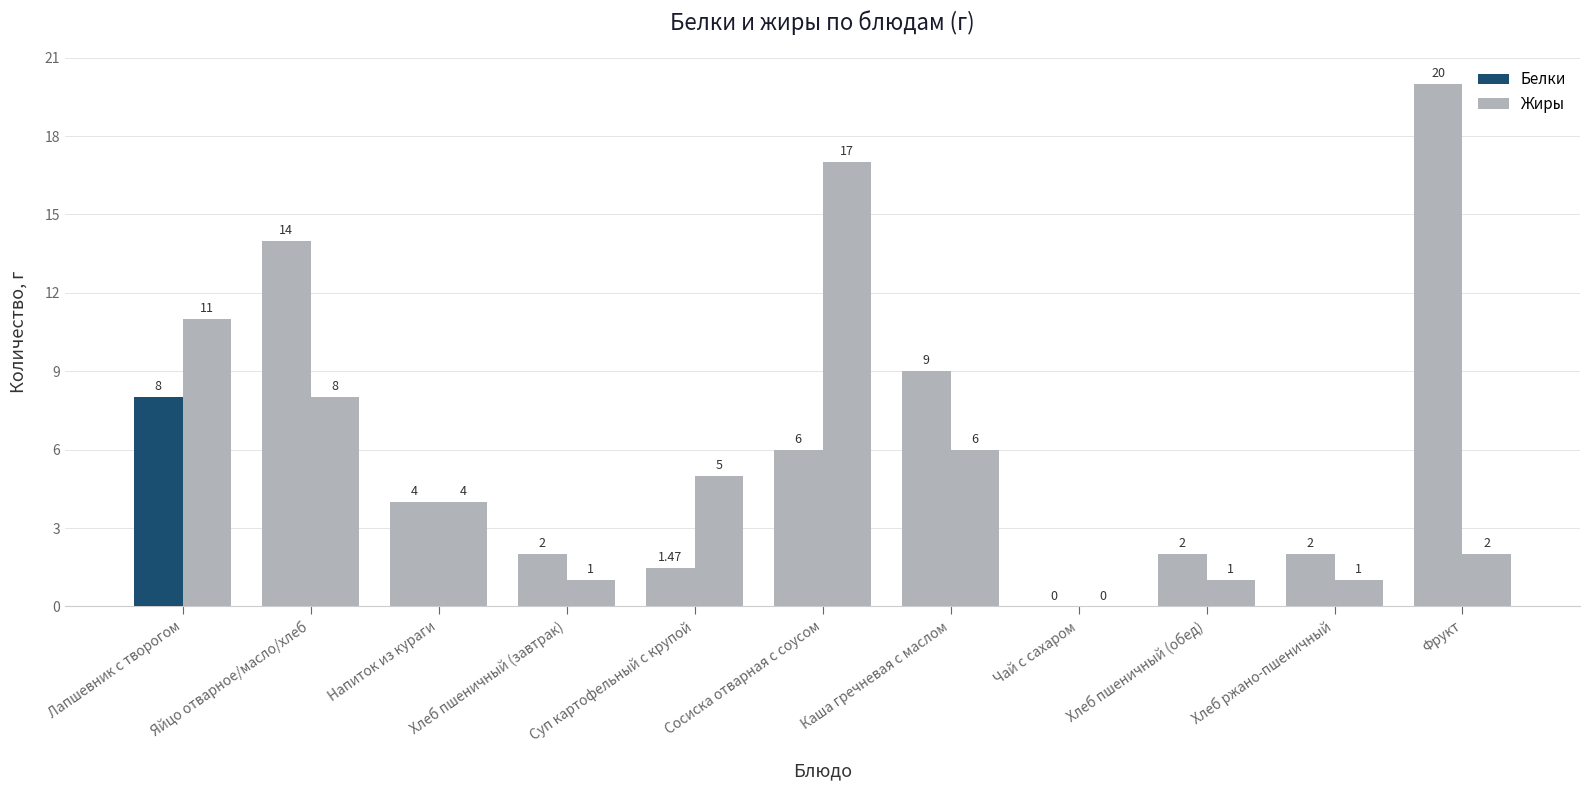

Between Напиток из кураги and Чай с сахаром, which is larger?

Напиток из кураги